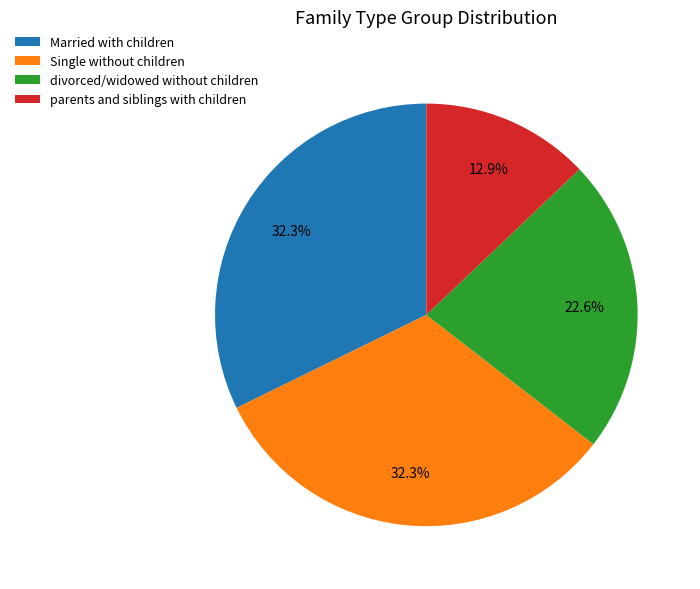

What is the smallest slice in the pie chart?

parents and siblings with children